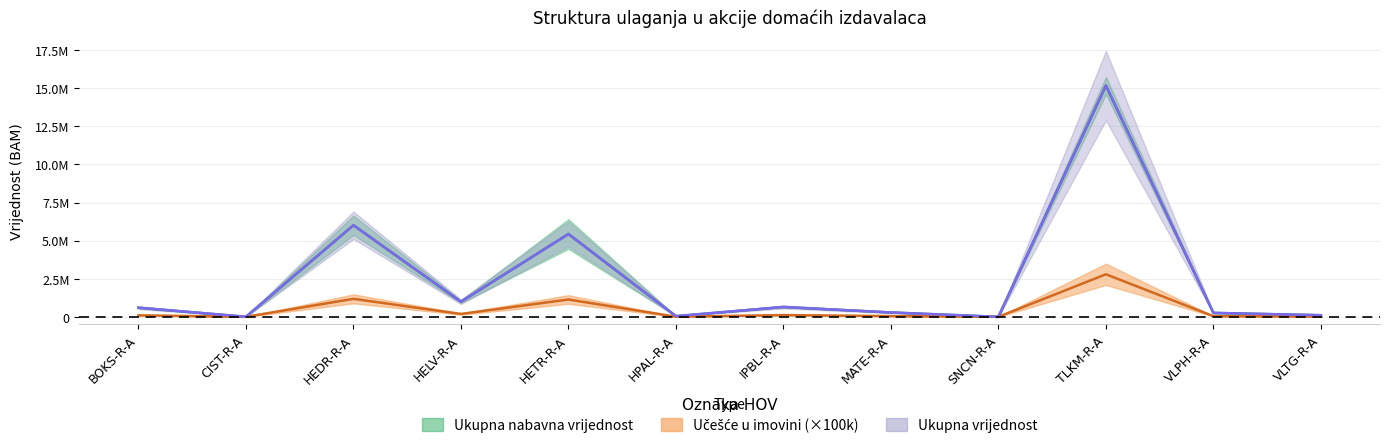

At how many categories does at least one series exceed 5420038?

3